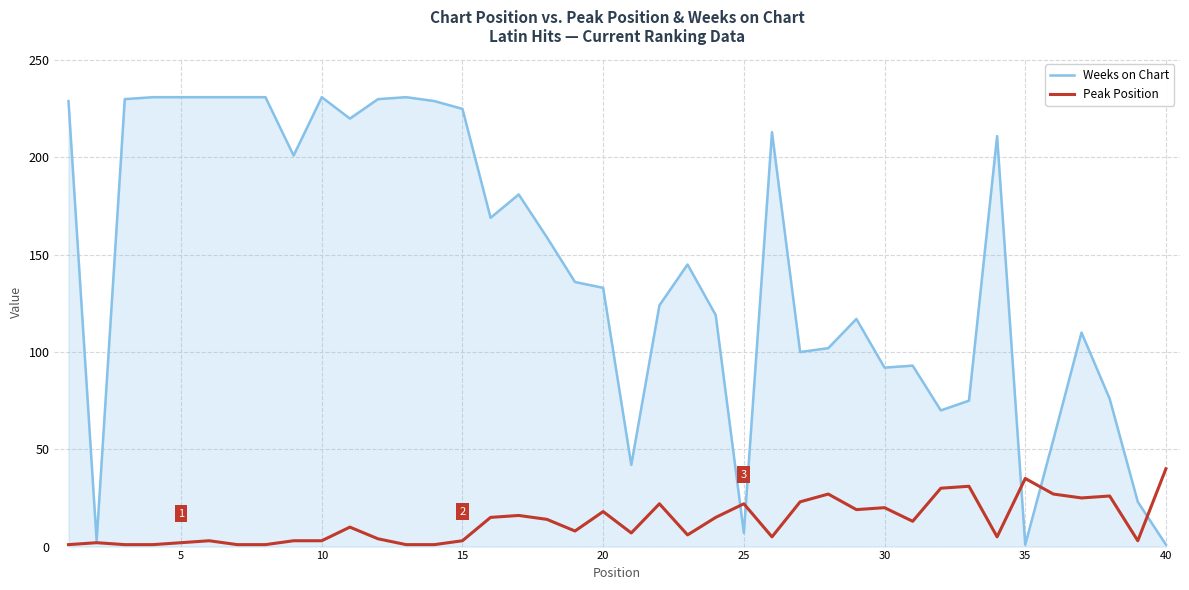

What is the sum of all Weeks on Chart values?

5738